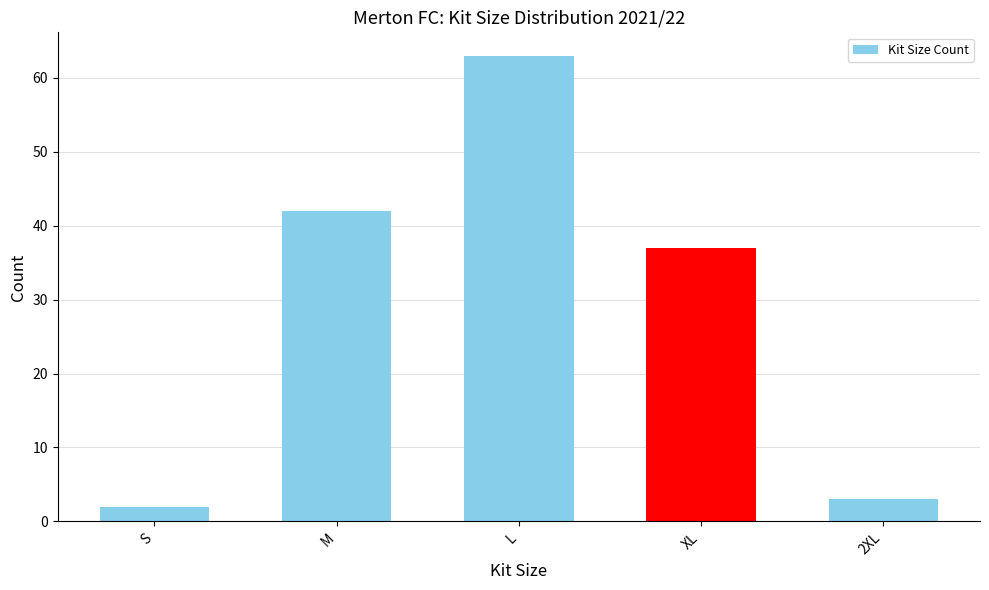

What is the smallest value displayed?

2